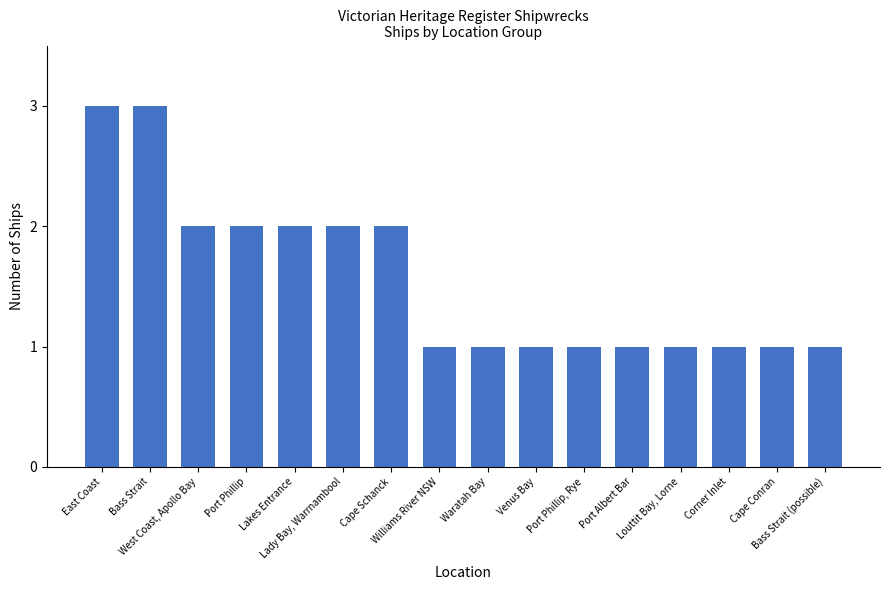

What is the sum of all values?

25